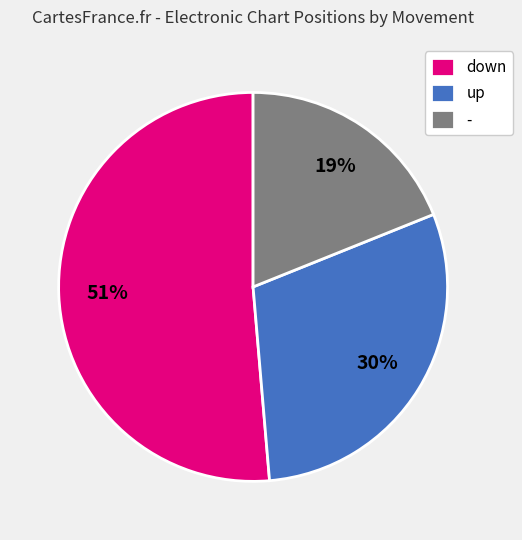

Combined, do up and down account for over 50%?

Yes